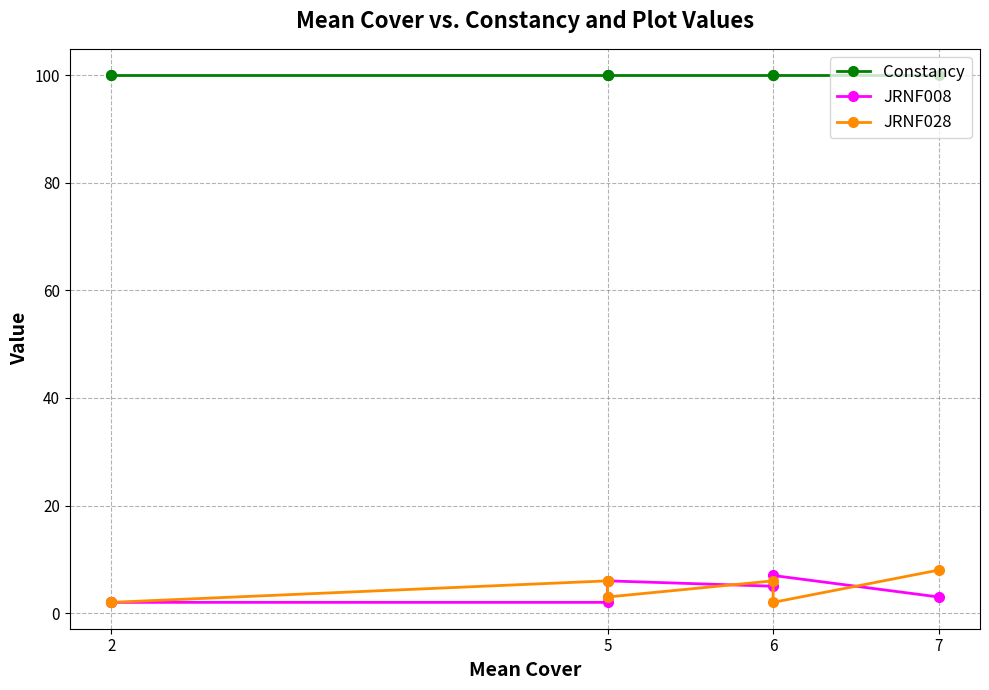

Which category has the lowest value across all series?

5